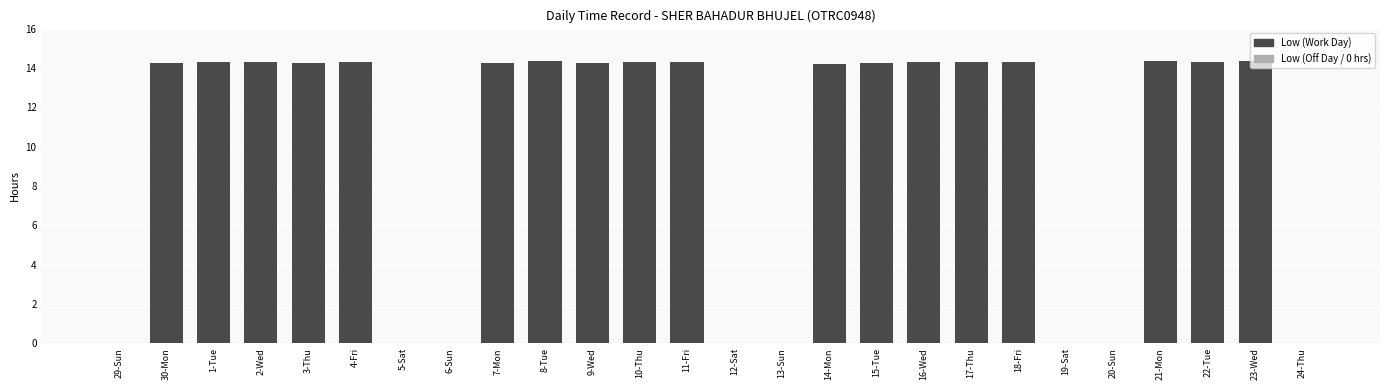

Count the number of categories in the chart.

26